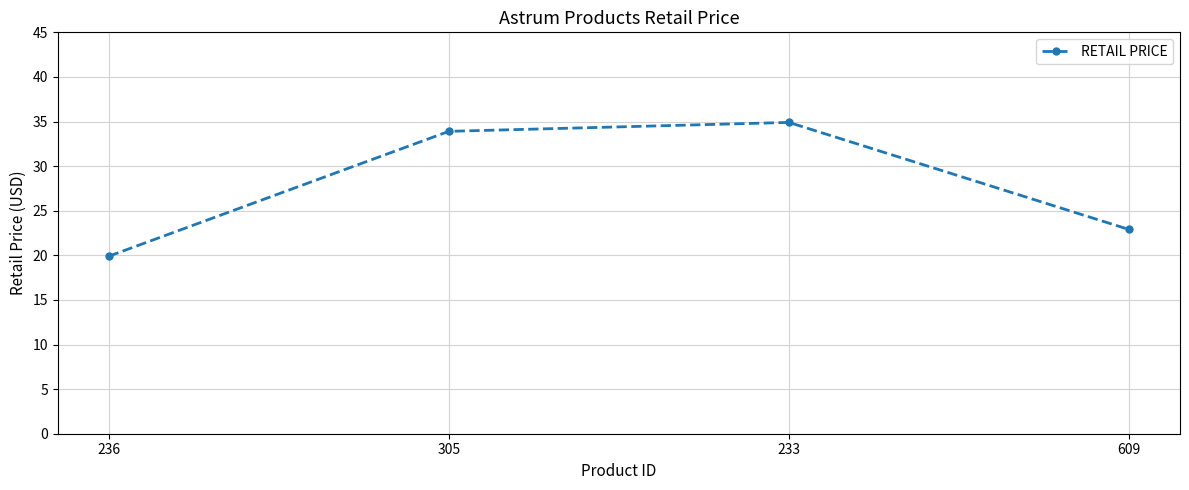

Is this an area chart (filled region under the line)?

No